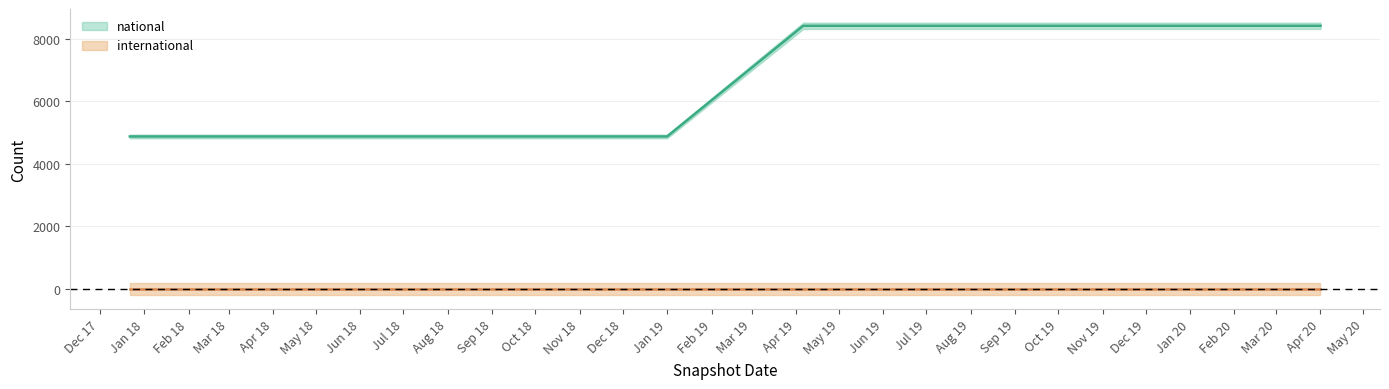

What is the value of the national point at the 3rd from the left?

8412